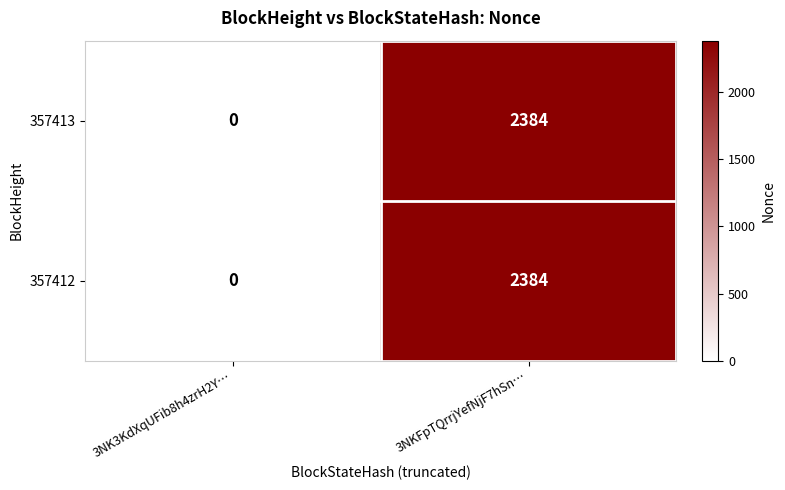

Count the number of categories in the chart.

2